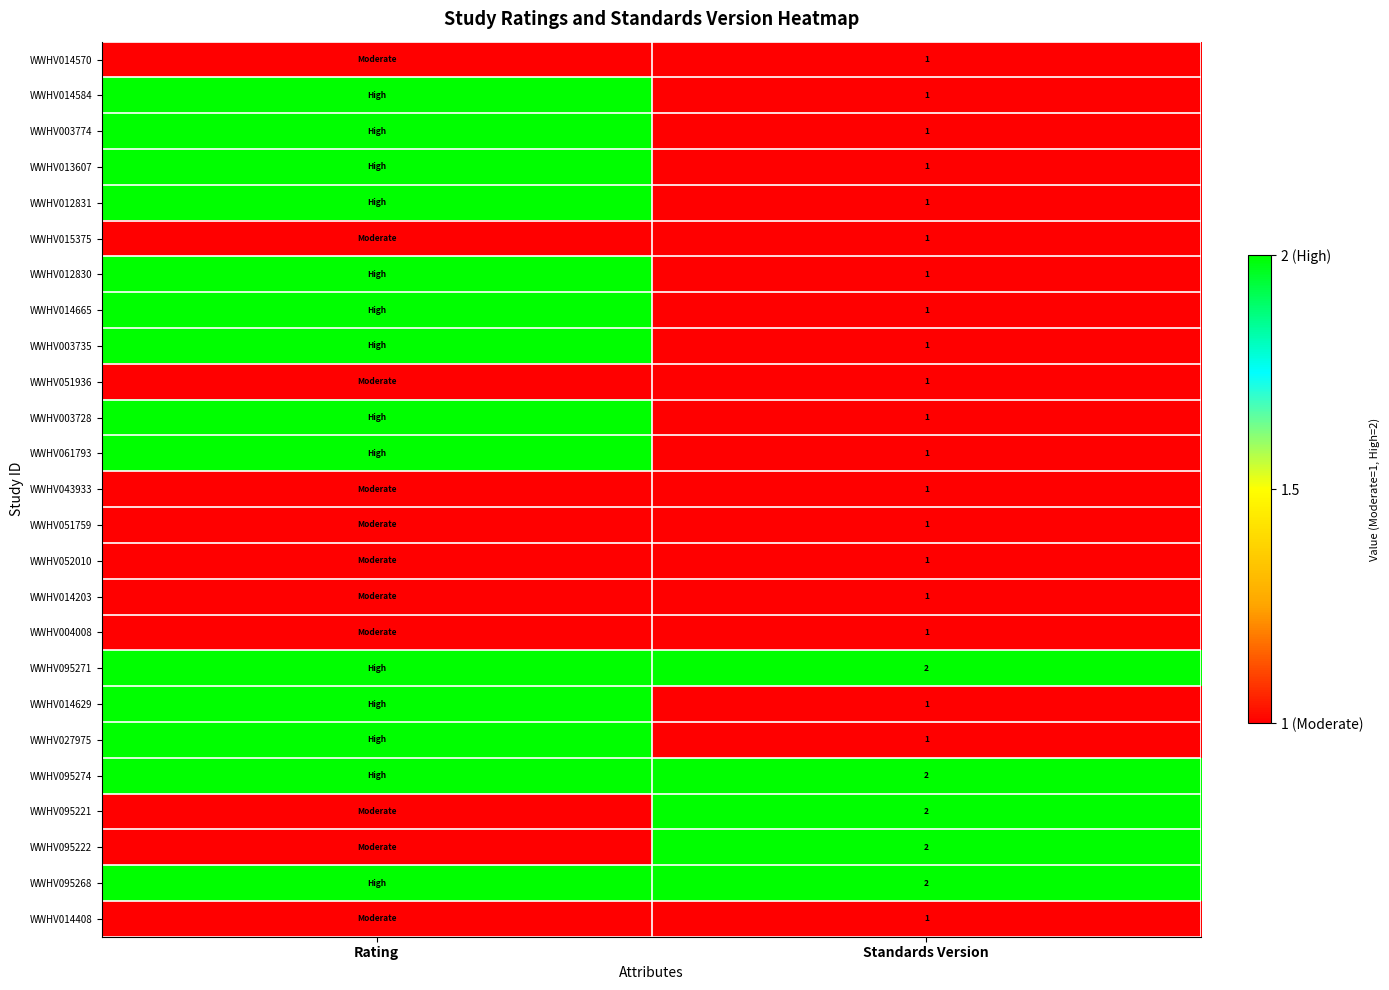

What is the total value across all series at Standards Version?

30